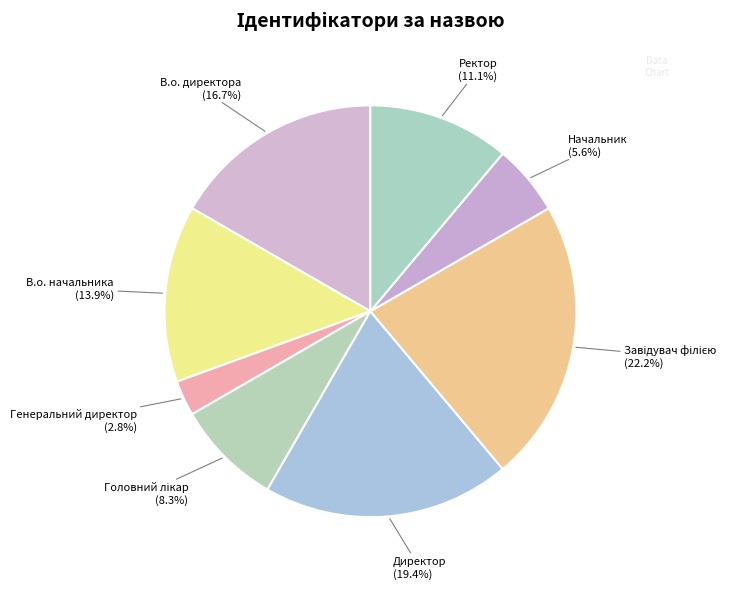

True or false: Начальник accounts for 1% of the total.

False